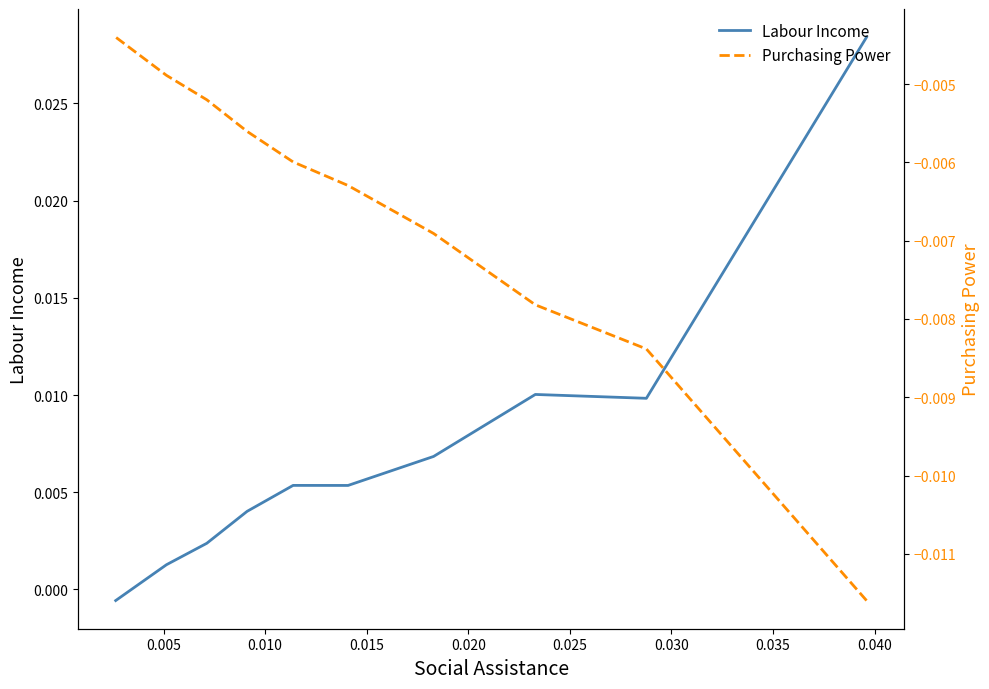

Count the number of categories in the chart.

10